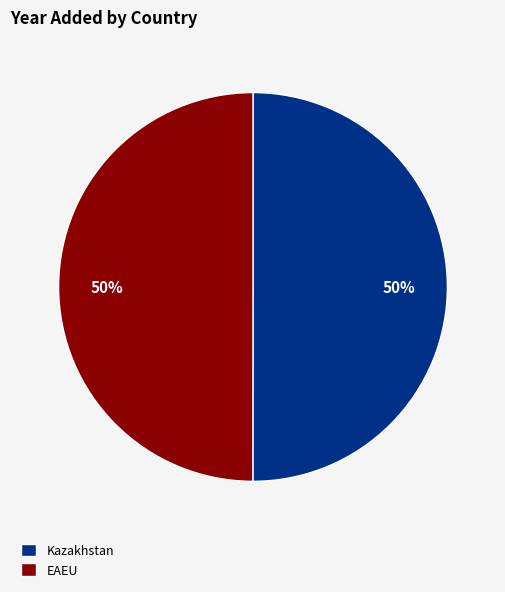

Count the number of slices in the pie.

2